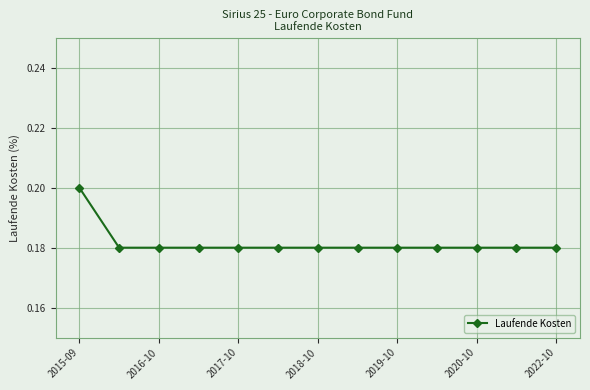

Count the values in the range 0 to 1.

13